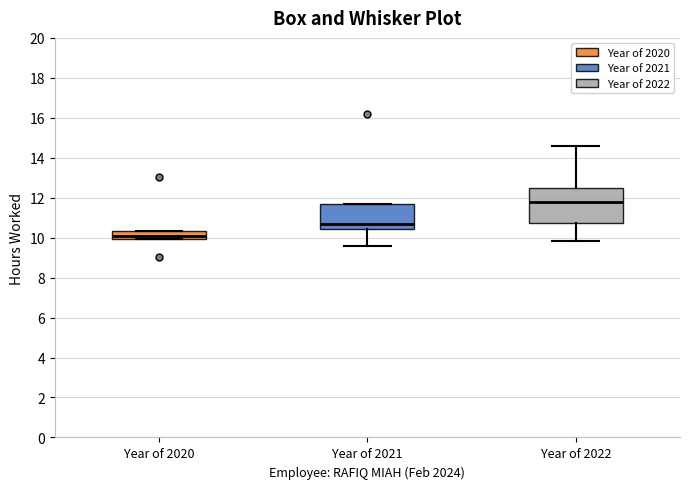

Where is the lower edge of the box for Year of 2020 on the y-axis? The values are not printed on the chart, so give them approximately, as read against the axis.

10.0